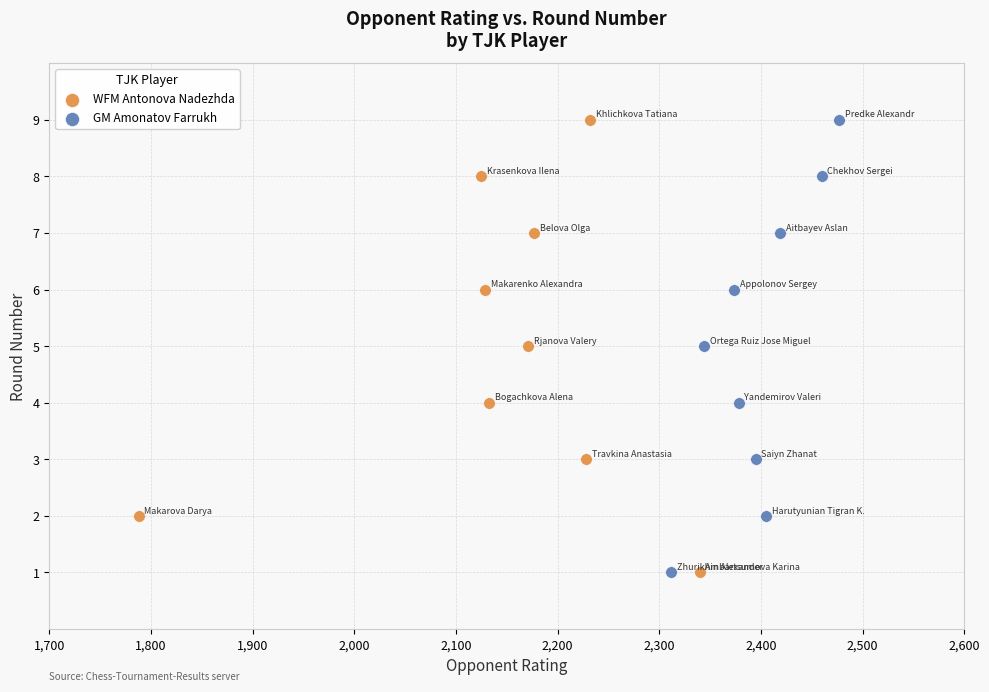

What are all the series names shown in the legend?

WFM Antonova Nadezhda, GM Amonatov Farrukh